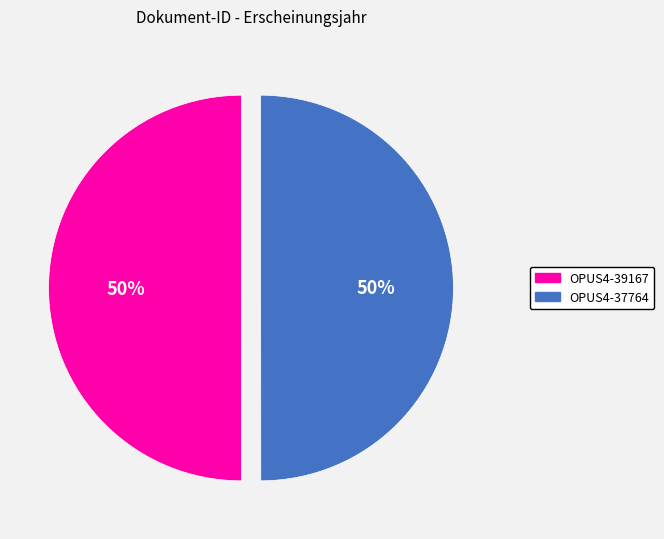

To the nearest percent, what is the average slice percentage?

50%